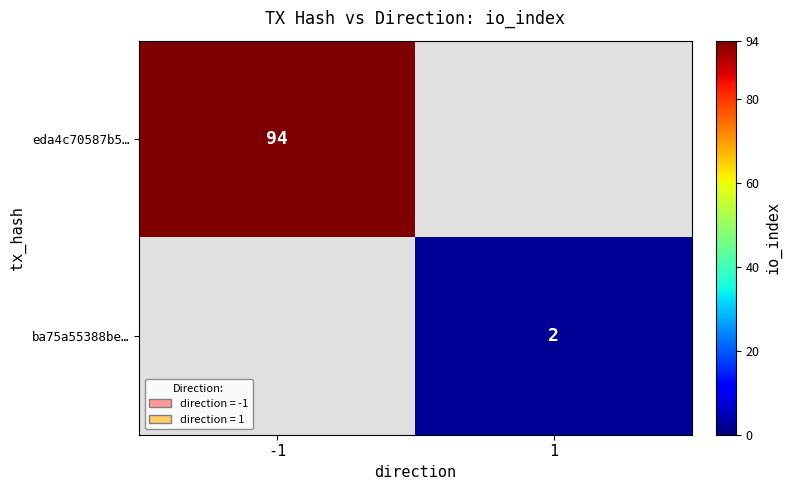

Is the value of eda4c70587b5… at -1 greater than the value of ba75a55388be… at 1?

Yes